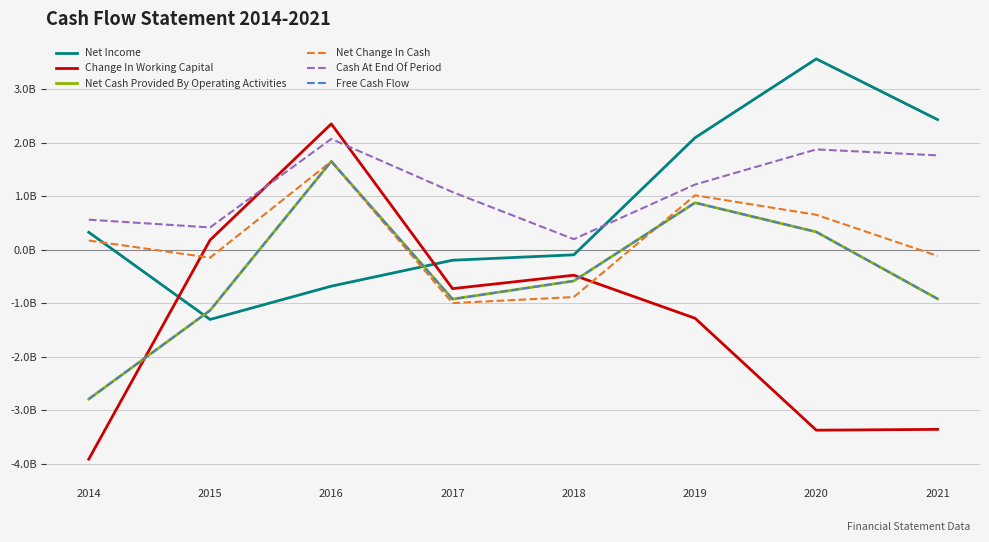

The value of Net Change In Cash at 2016 is 1655747247. True or false?

True